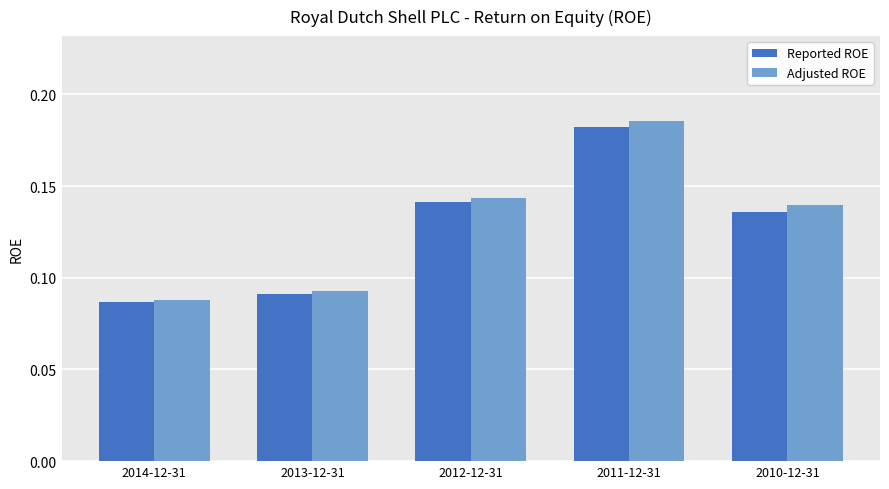

Are the bars grouped side by side (vs. stacked)?

Yes